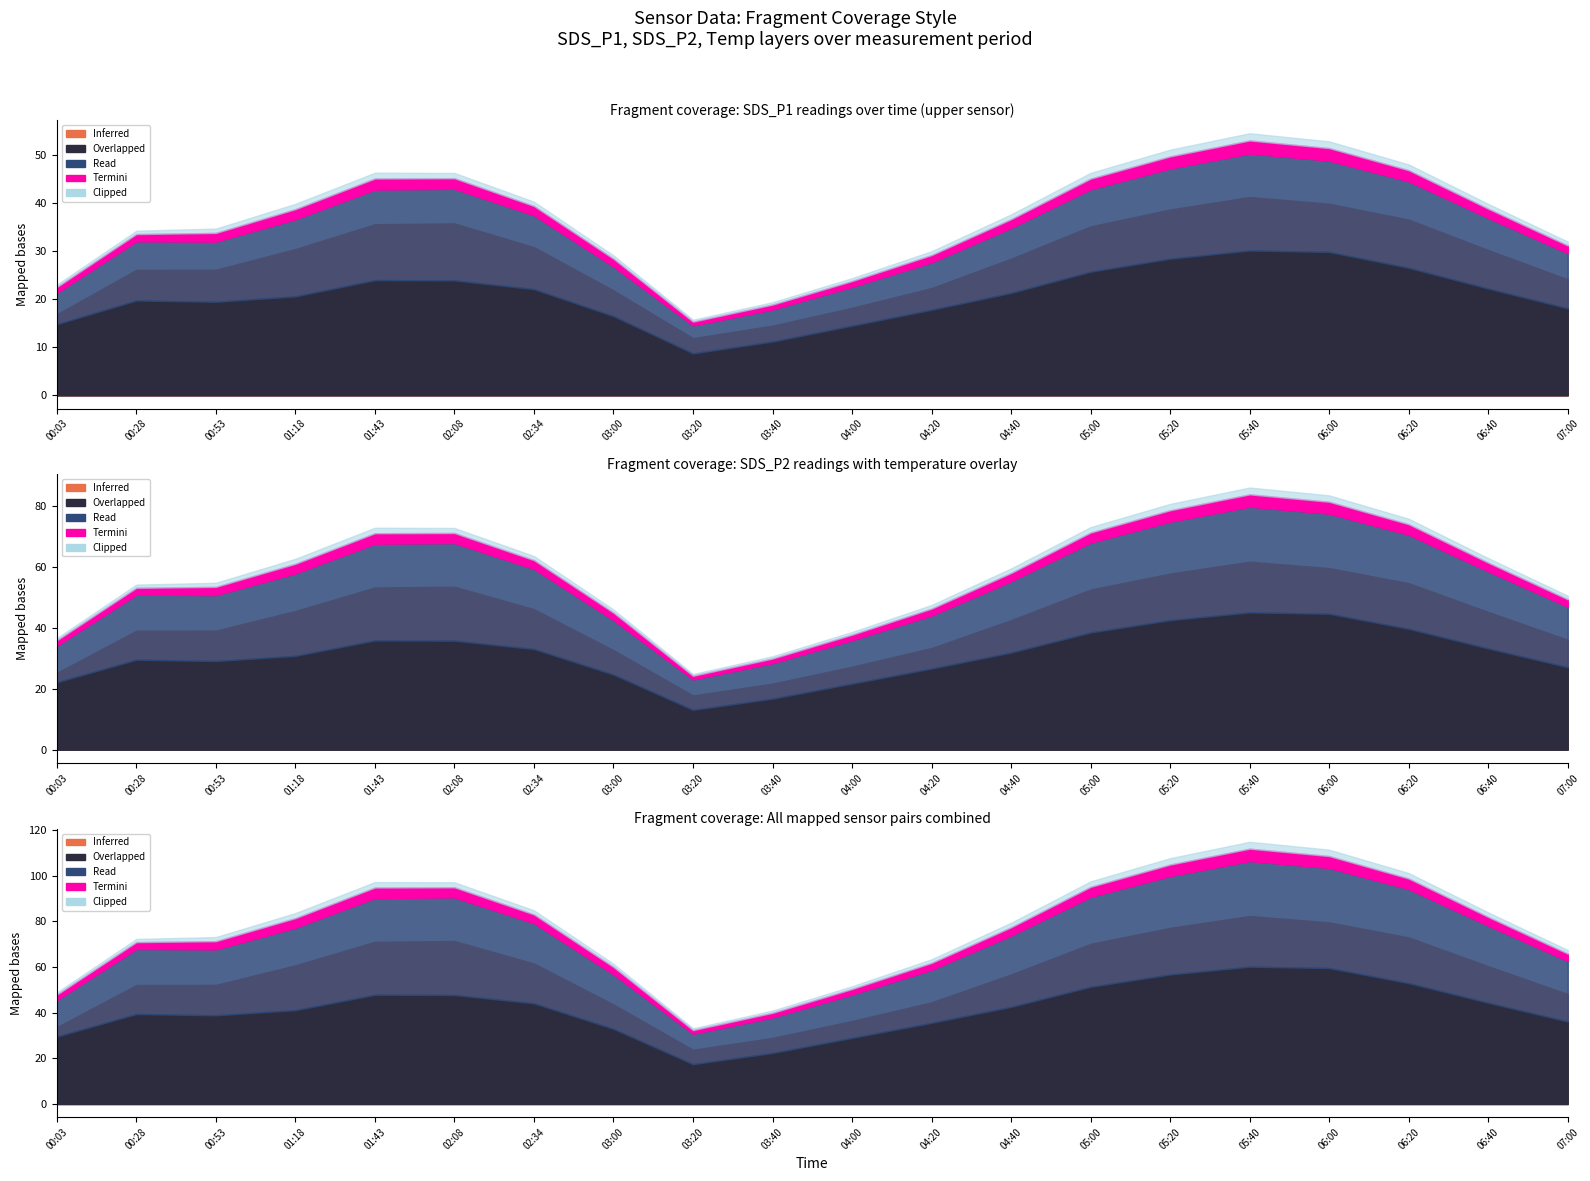

True or false: Overlapped and Clipped intersect in this chart.

False